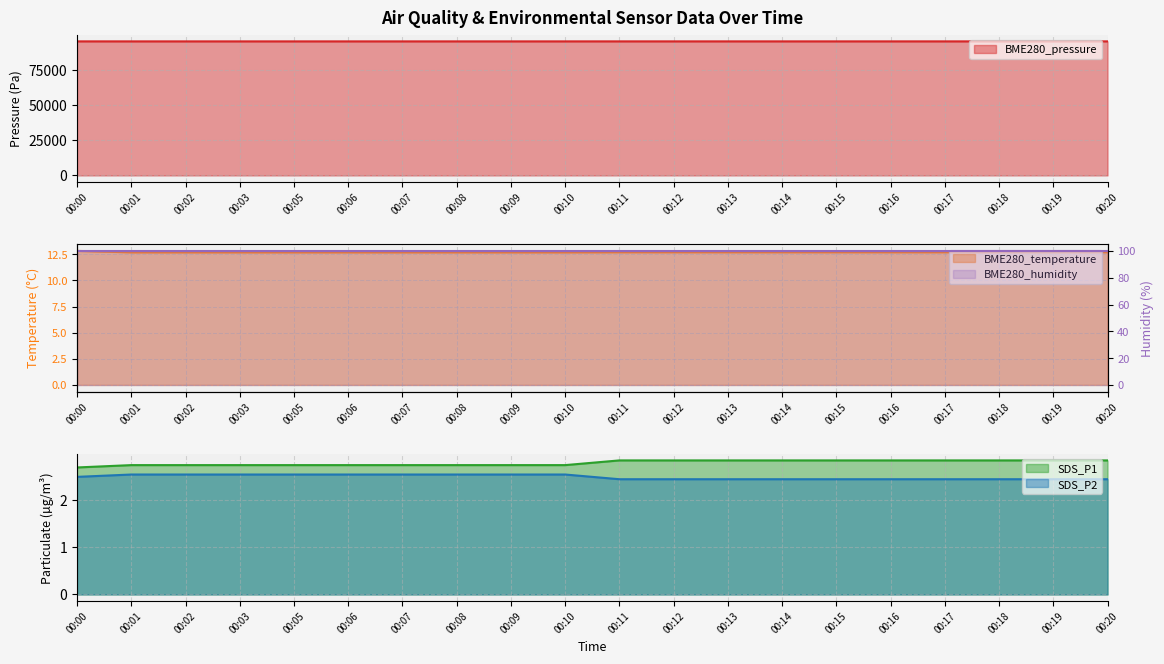

What is the value of the BME280_pressure point at the 18th from the left?

95029.6